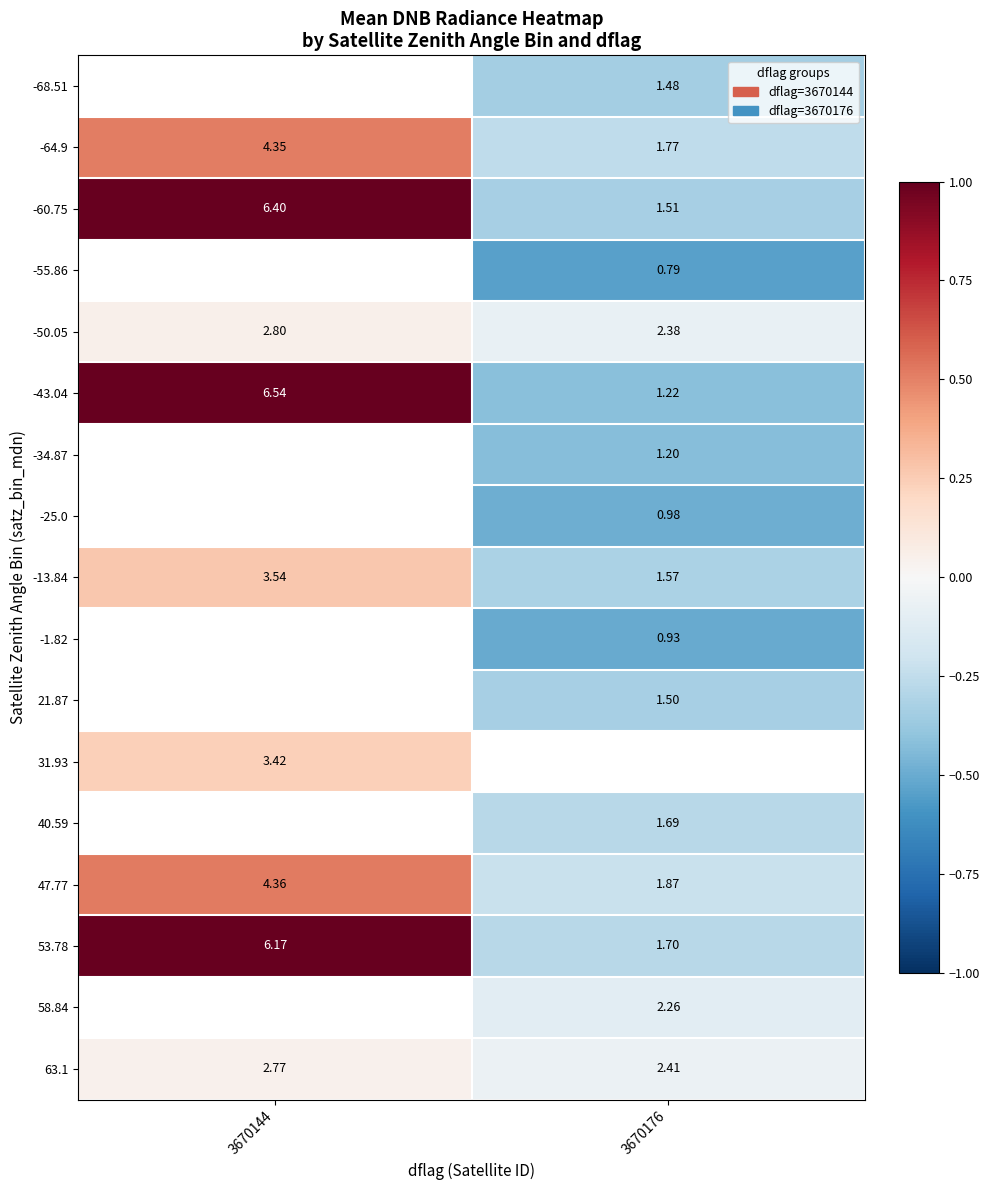

Is the value of -64.9 at 3670176 greater than the value of -25.0 at 3670176?

Yes